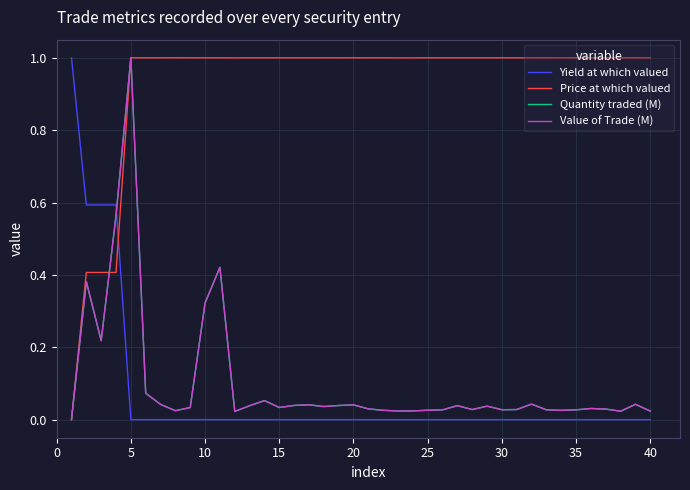

How many intersections are there between Quantity traded (M) and Yield at which valued?

1